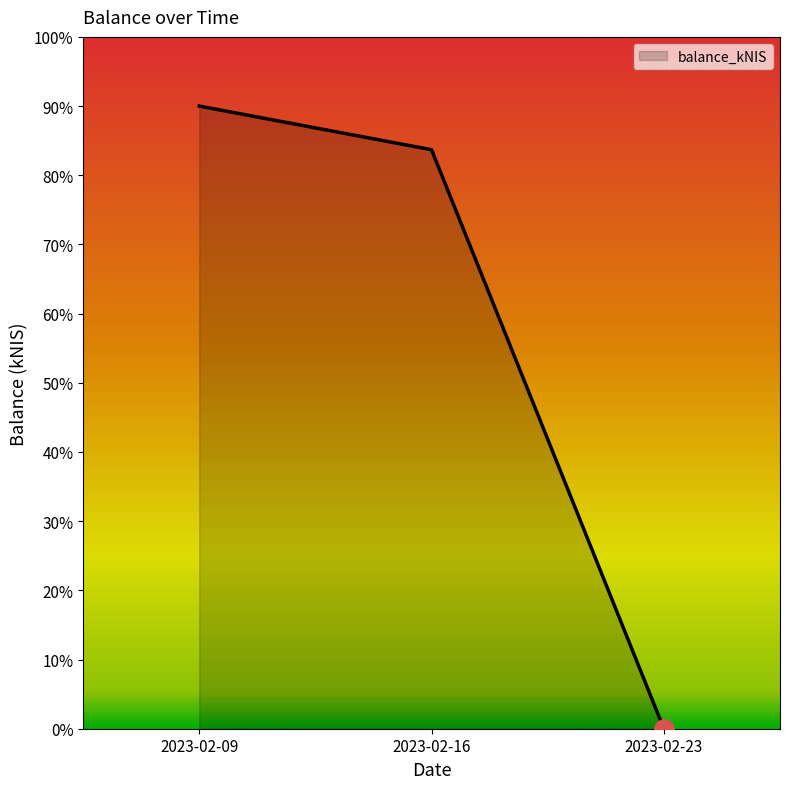

Which label corresponds to the largest value in the chart?

2023-02-09